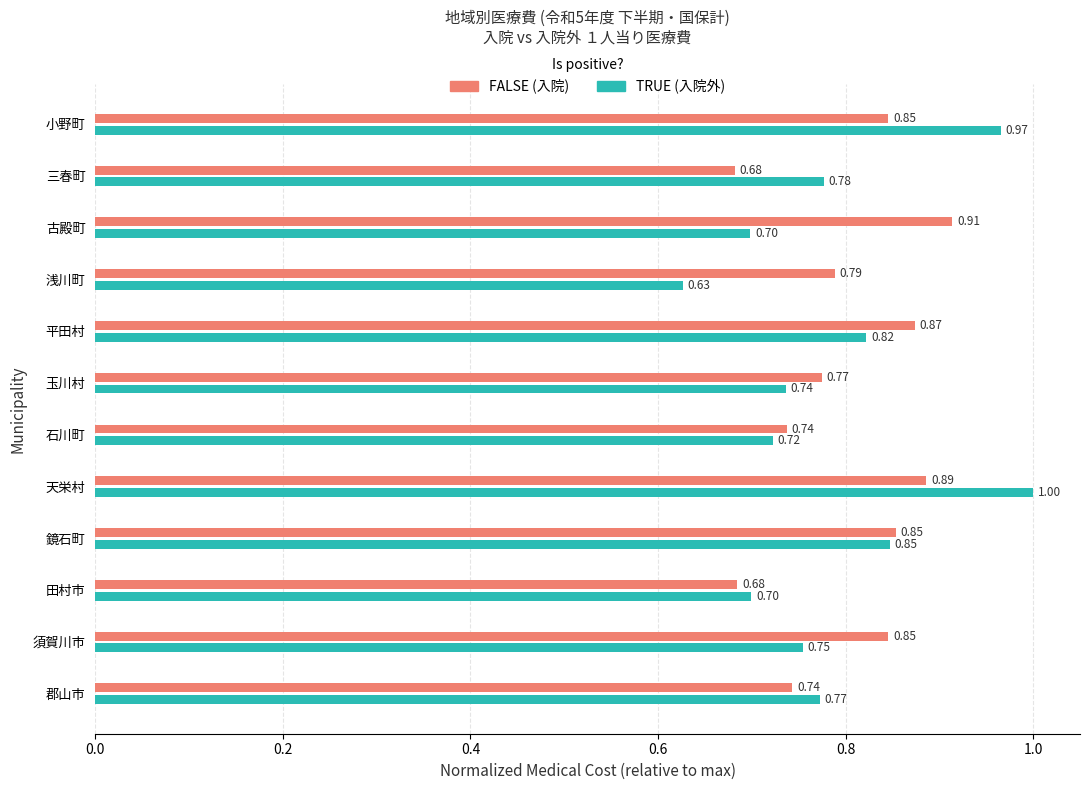

Which label corresponds to the largest value in the chart?

天栄村